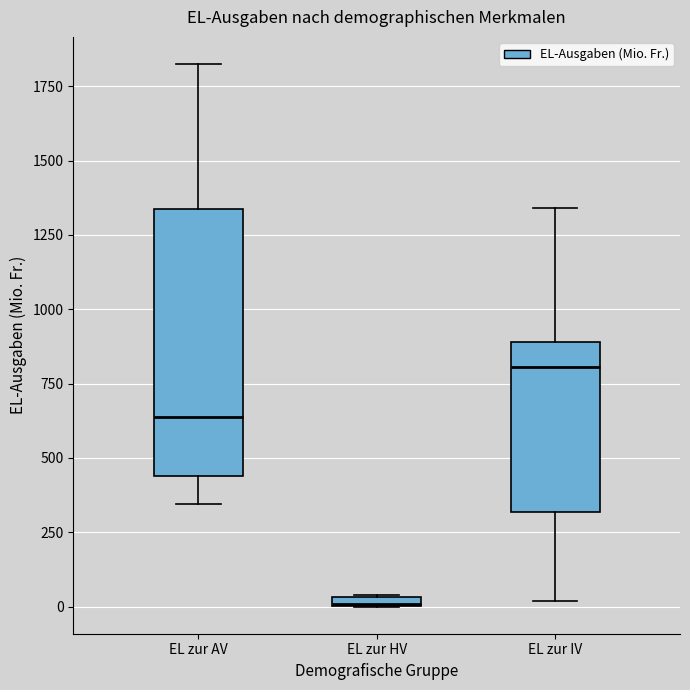

Comparing the boxes themselves (not the whiskers), which one is the tallest?

EL zur AV